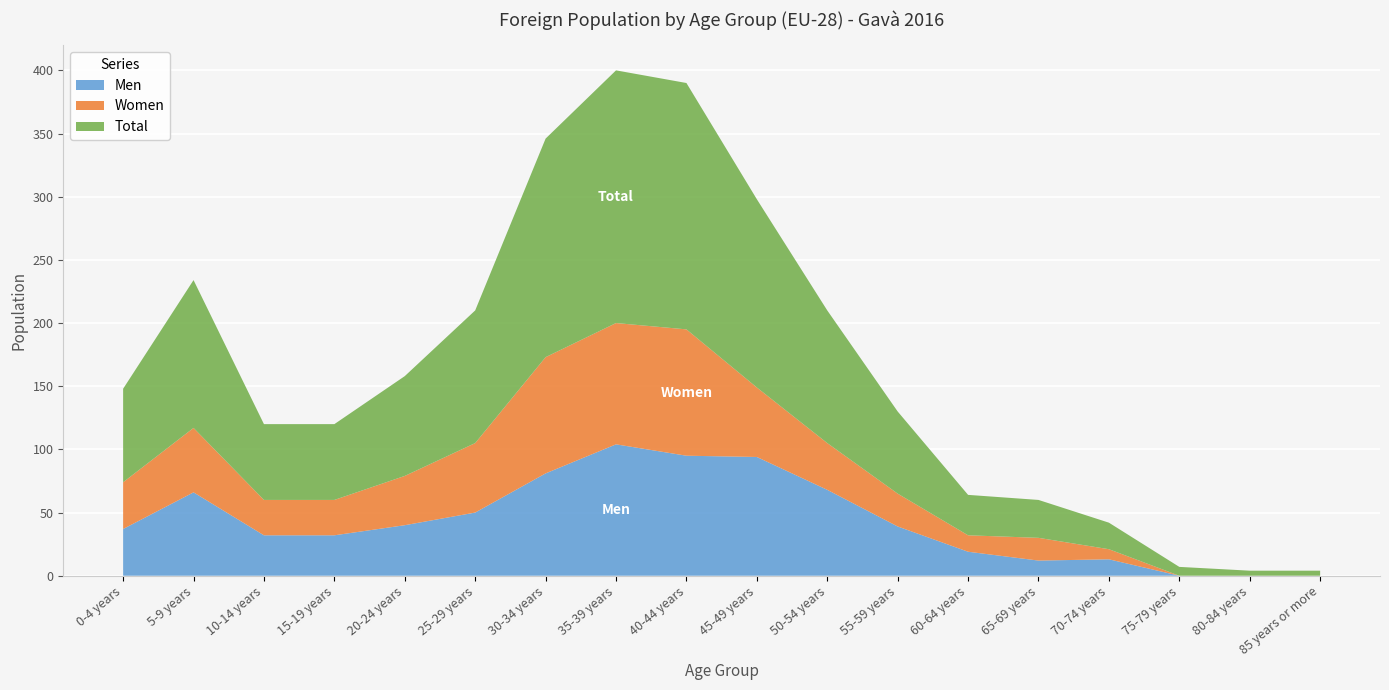

Reading left to right, what are all the values shown in this chart?

Men: 0-4 years=37	5-9 years=66	10-14 years=32	15-19 years=32	20-24 years=40	25-29 years=50	30-34 years=81	35-39 years=104	40-44 years=95	45-49 years=94	50-54 years=68	55-59 years=39	60-64 years=19	65-69 years=12	70-74 years=13	75-79 years=0	80-84 years=0	85 years or more=0
Women: 0-4 years=37	5-9 years=51	10-14 years=28	15-19 years=28	20-24 years=39	25-29 years=55	30-34 years=92	35-39 years=96	40-44 years=100	45-49 years=55	50-54 years=37	55-59 years=26	60-64 years=13	65-69 years=18	70-74 years=8	75-79 years=0	80-84 years=0	85 years or more=0
Total: 0-4 years=74	5-9 years=117	10-14 years=60	15-19 years=60	20-24 years=79	25-29 years=105	30-34 years=173	35-39 years=200	40-44 years=195	45-49 years=149	50-54 years=105	55-59 years=65	60-64 years=32	65-69 years=30	70-74 years=21	75-79 years=7	80-84 years=4	85 years or more=4